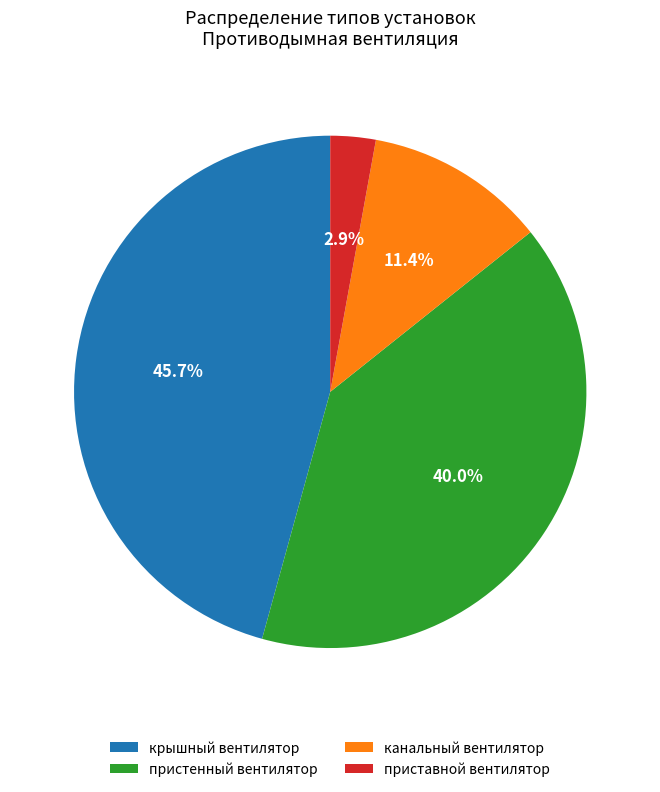

To the nearest percent, what portion does канальный вентилятор represent?

11%